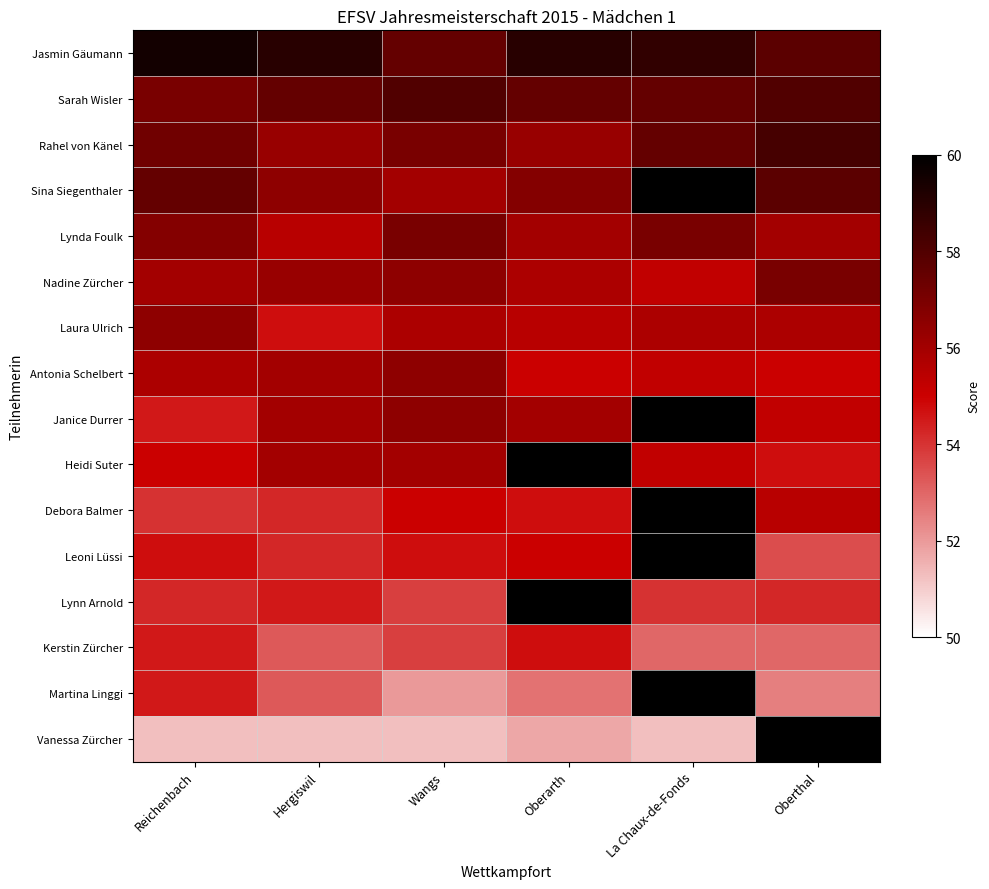

Where does the Sina Siegenthaler series first go above 57?

Reichenbach